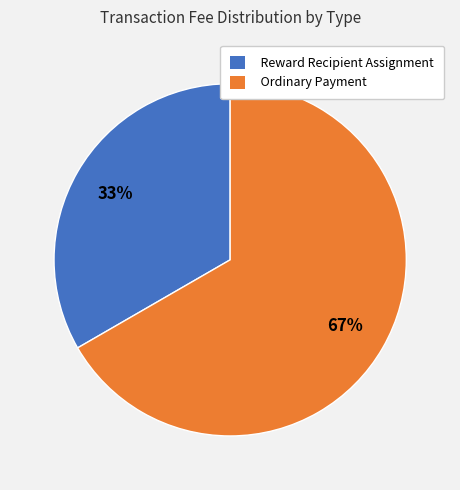

What is the smallest slice in the pie chart?

Reward Recipient Assignment